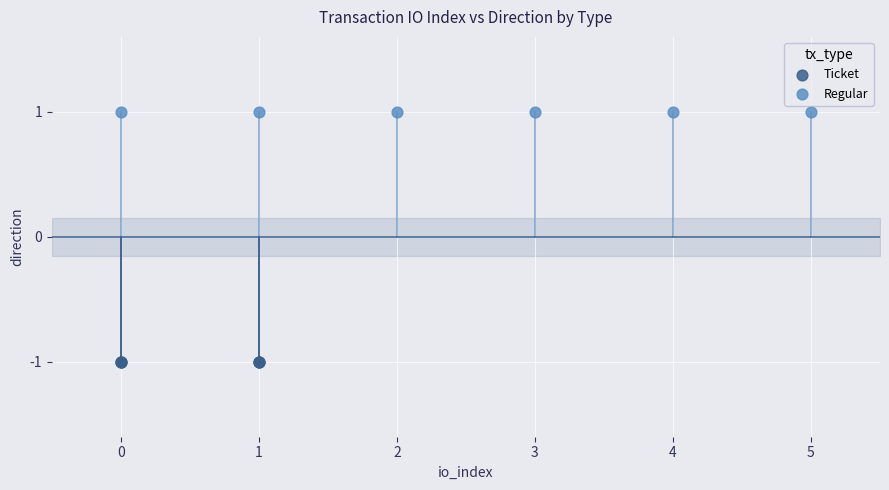

Which series contains the lowest Y value?

Ticket